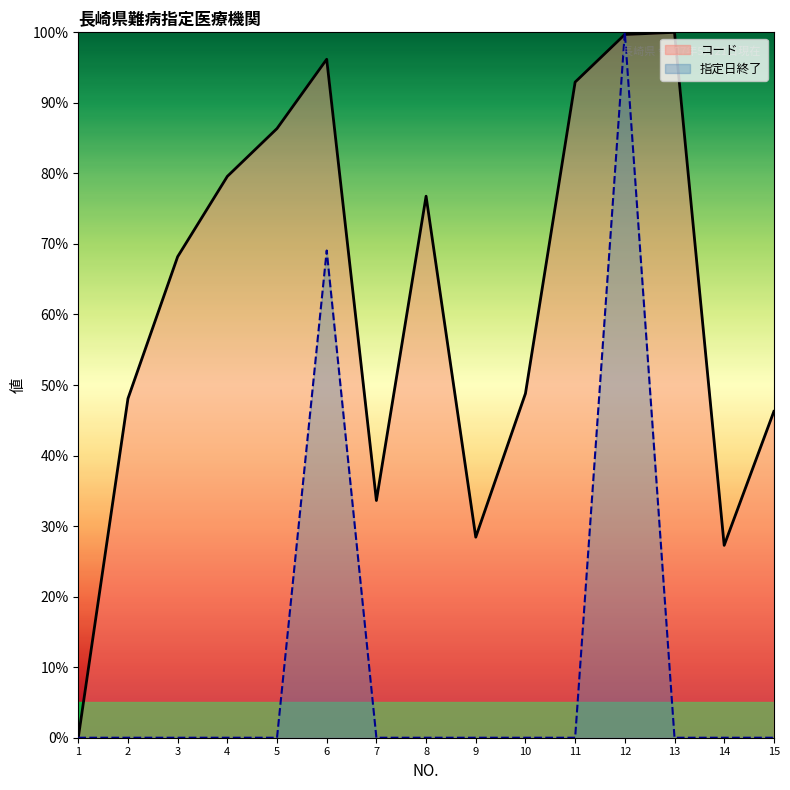

True or false: コード has a value of 31.3 at 13.

False